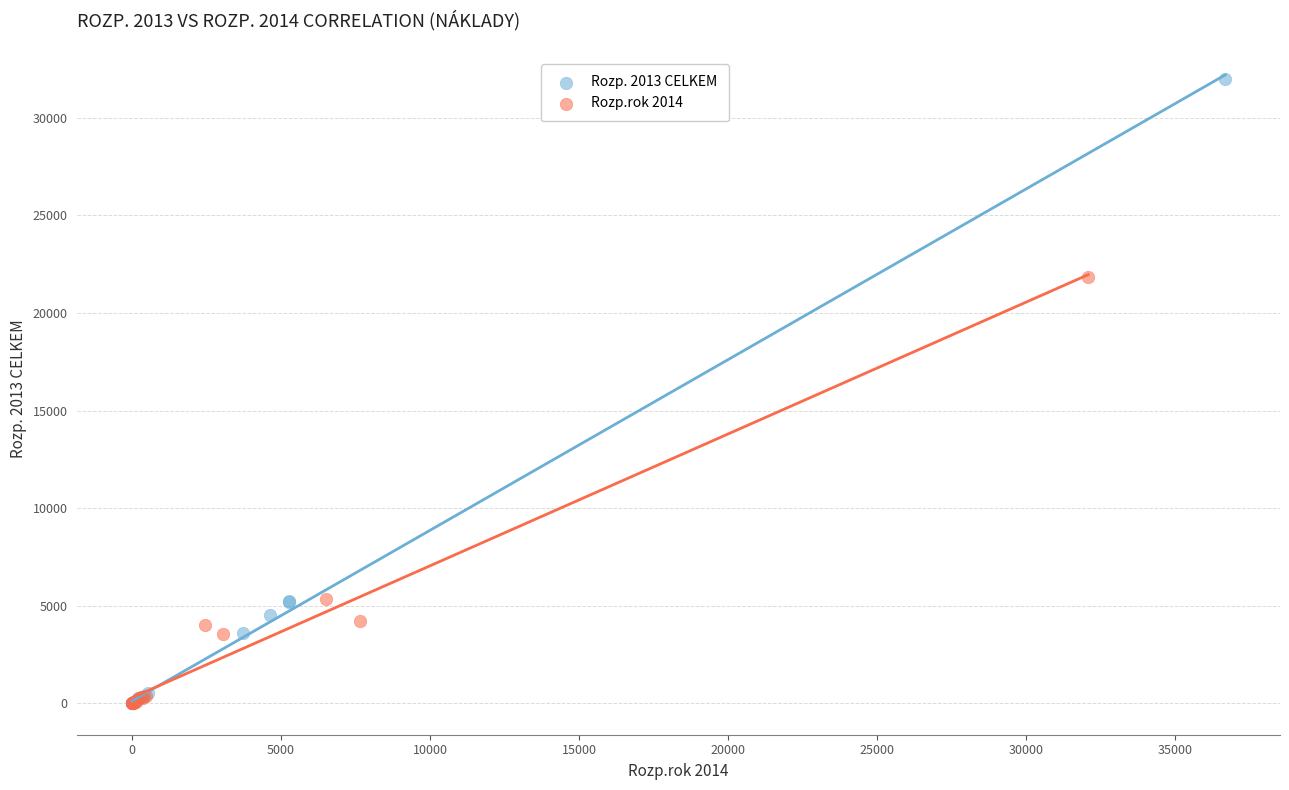

Which series contains the highest Y value?

Rozp. 2013 CELKEM